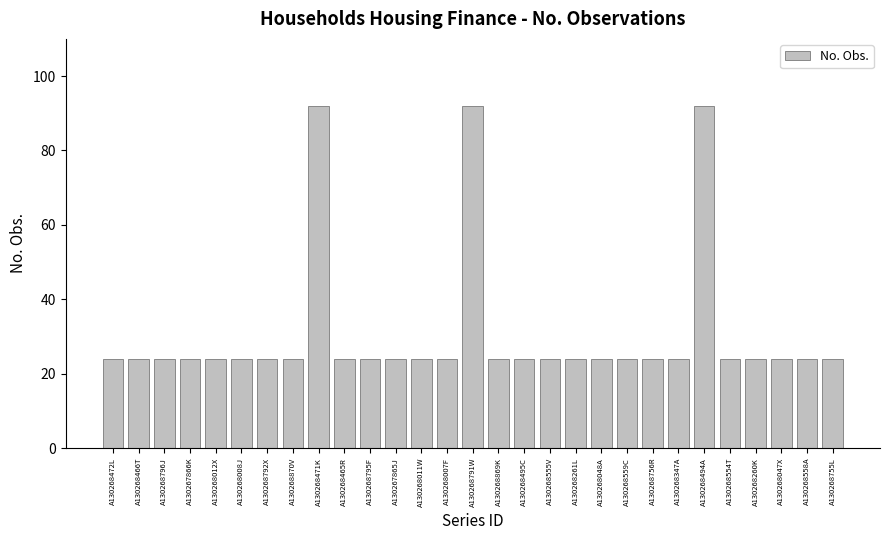

The chart shows a value of 24 at A130268795F. True or false?

True